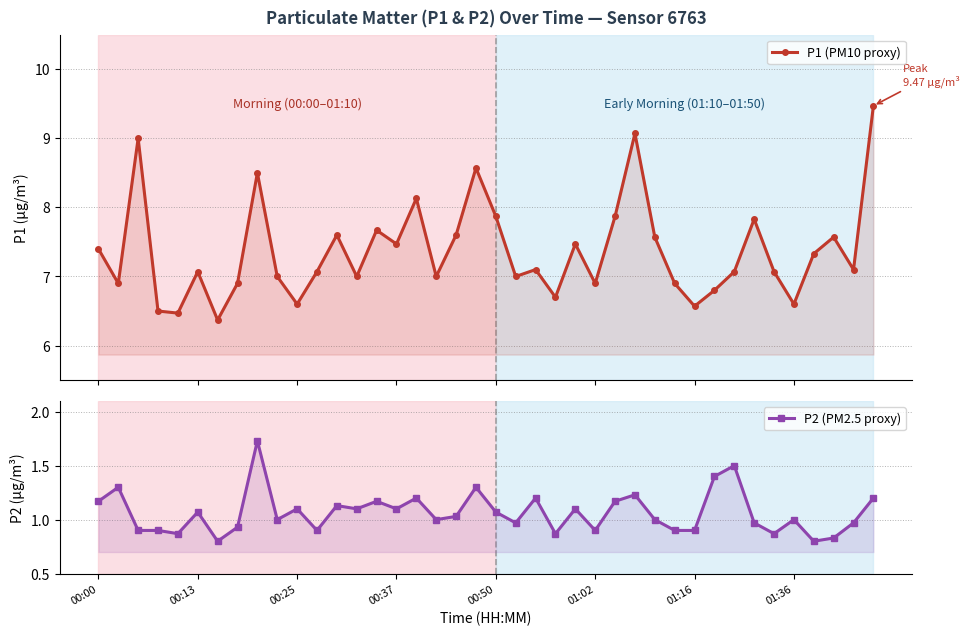

True or false: P1 (PM10 proxy) and P2 (PM2.5 proxy) cross at least once.

False